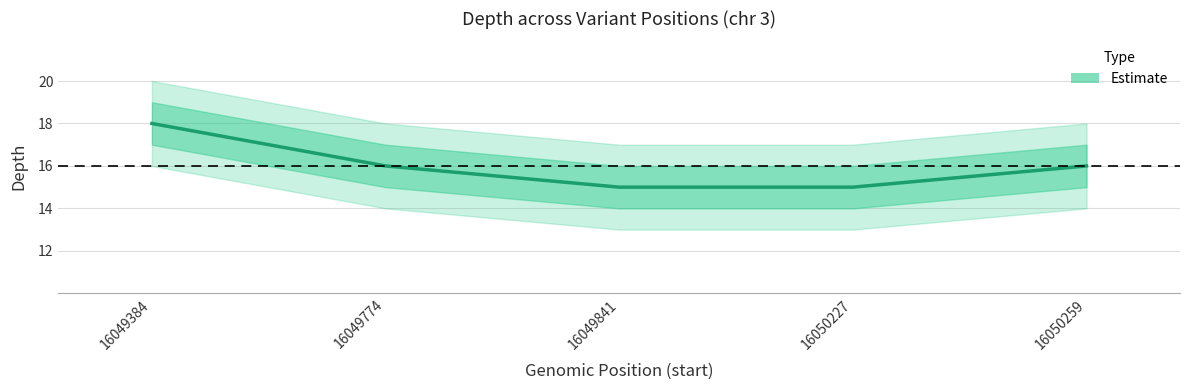

True or false: the data shows 5 at 16050227.

False